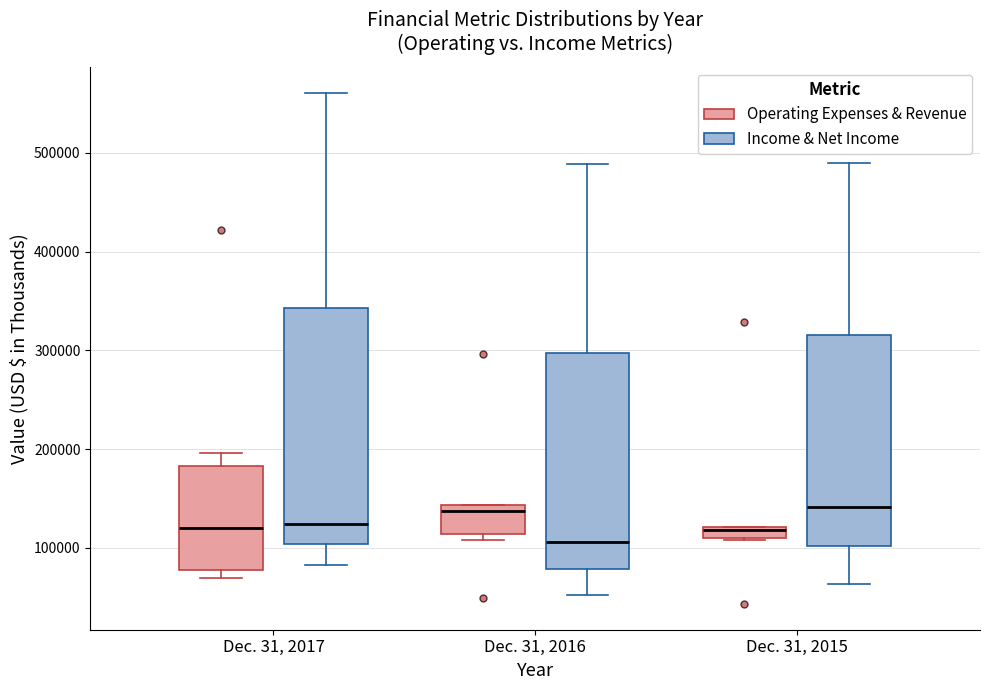

Where does the upper whisker of the box for Dec. 31, 2017 (Income & Net Income) end on the y-axis? The values are not printed on the chart, so give them approximately, as read against the axis.

560000